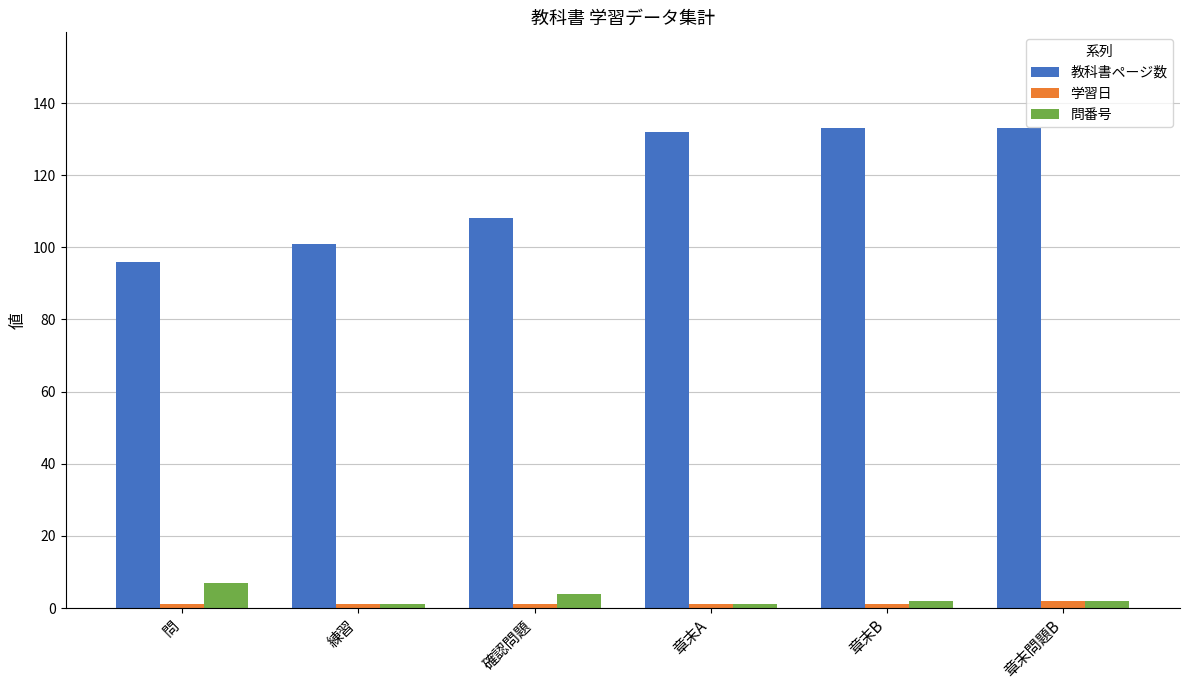

Is the value of 学習日 at 章末A greater than the value of 教科書ページ数 at 確認問題?

No